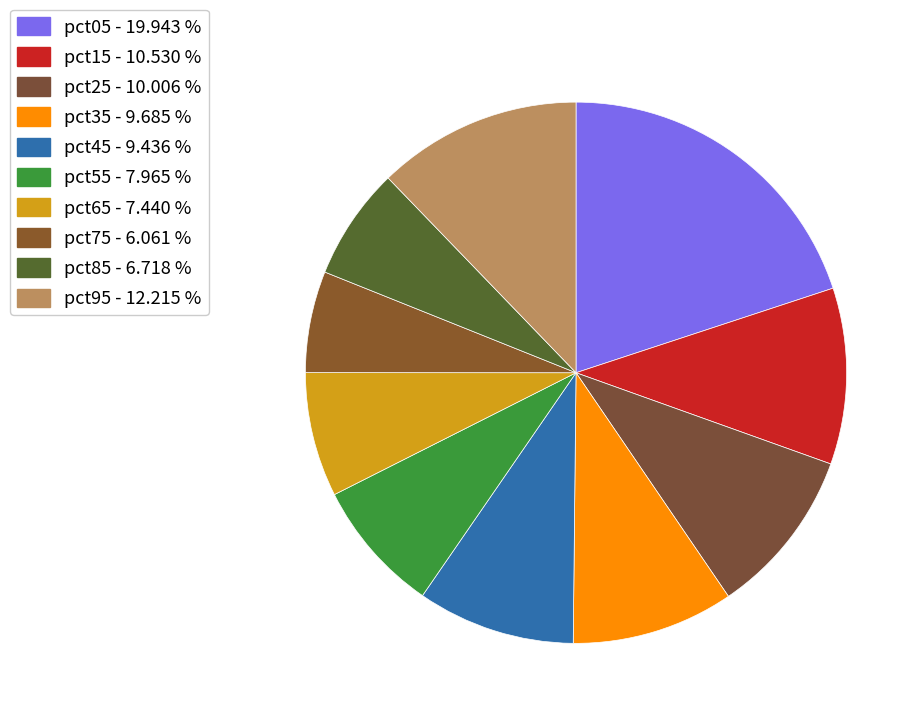

Combined, do pct65 and pct25 account for over 50%?

No